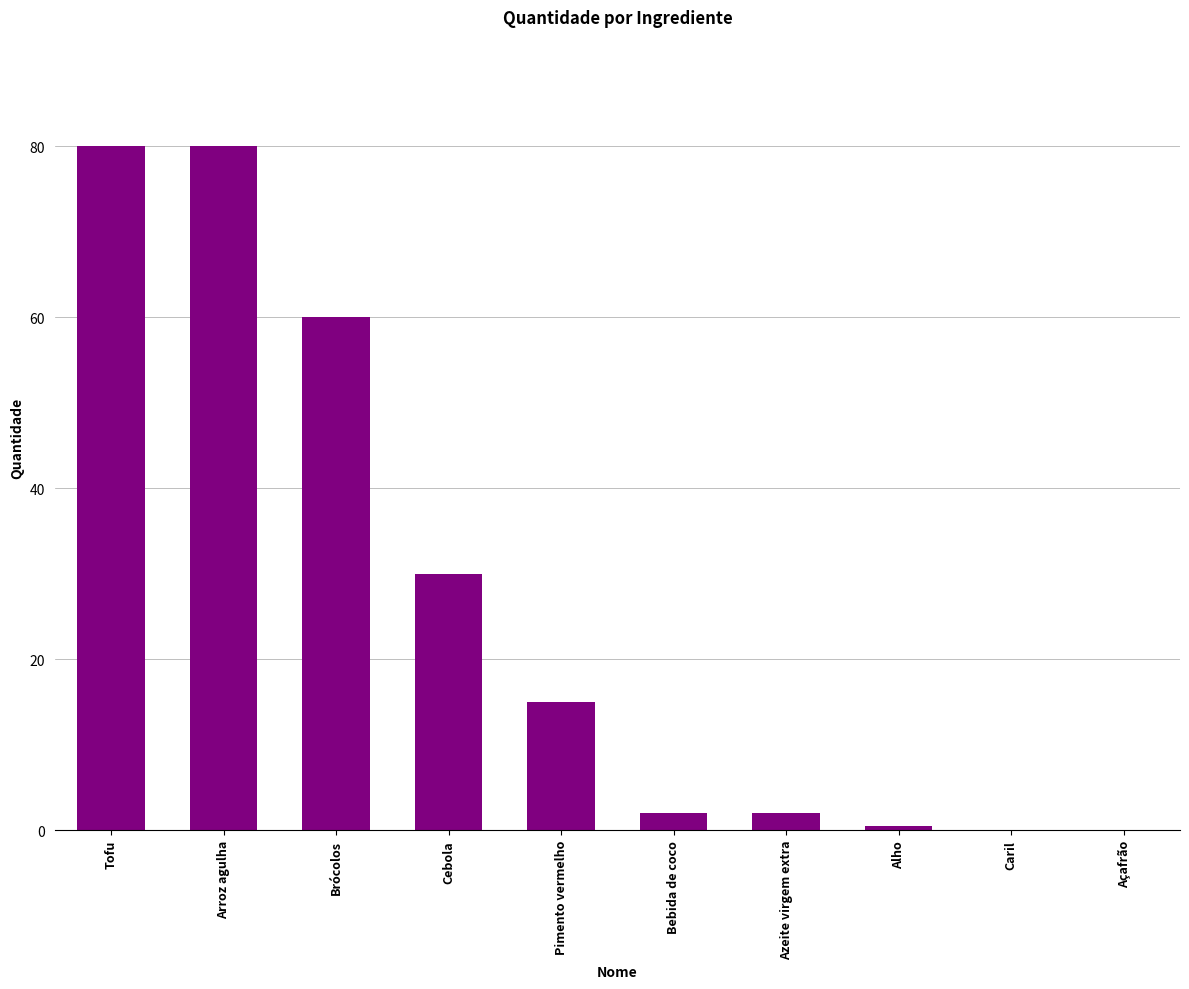

Which has a higher value, Cebola or Brócolos?

Brócolos